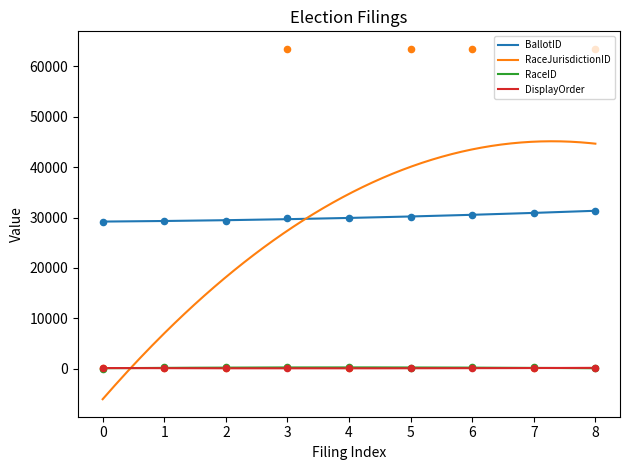

Which series has the largest total across all categories?

BallotID